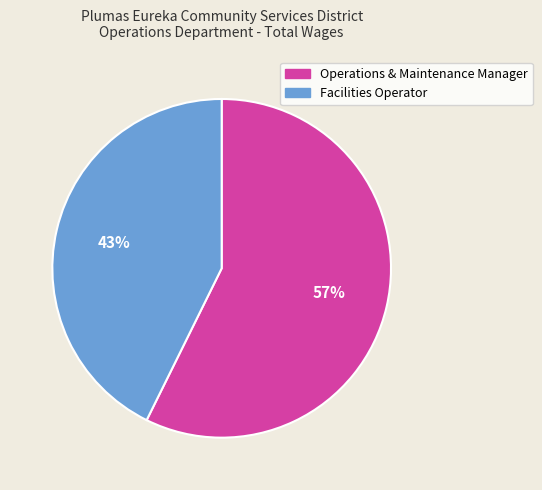

The Facilities Operator slice represents 52% of the pie. True or false?

False